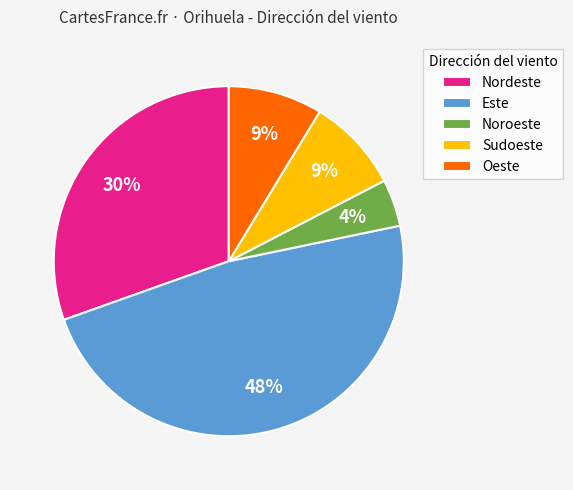

Is there any slice that represents more than half of the pie?

No